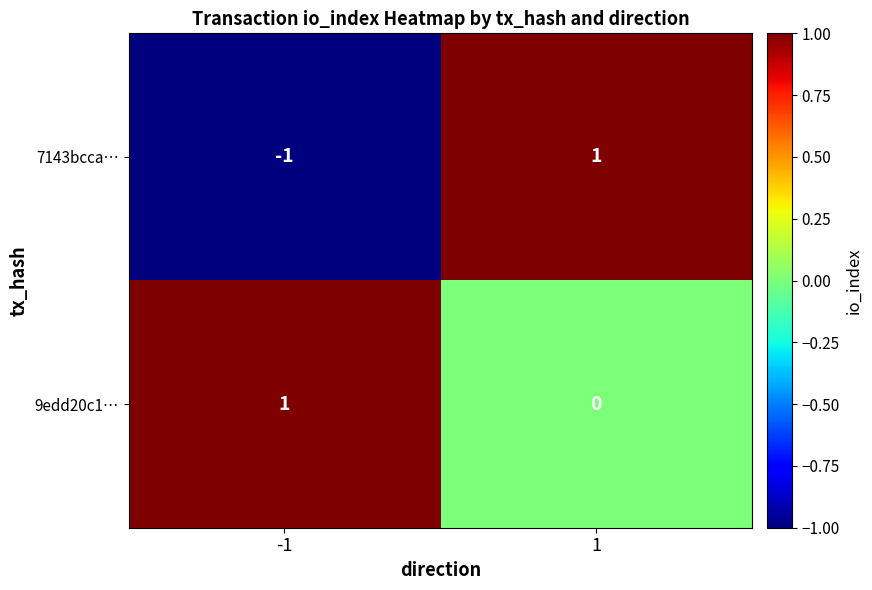

Which series has the largest total across all categories?

9edd20c1…